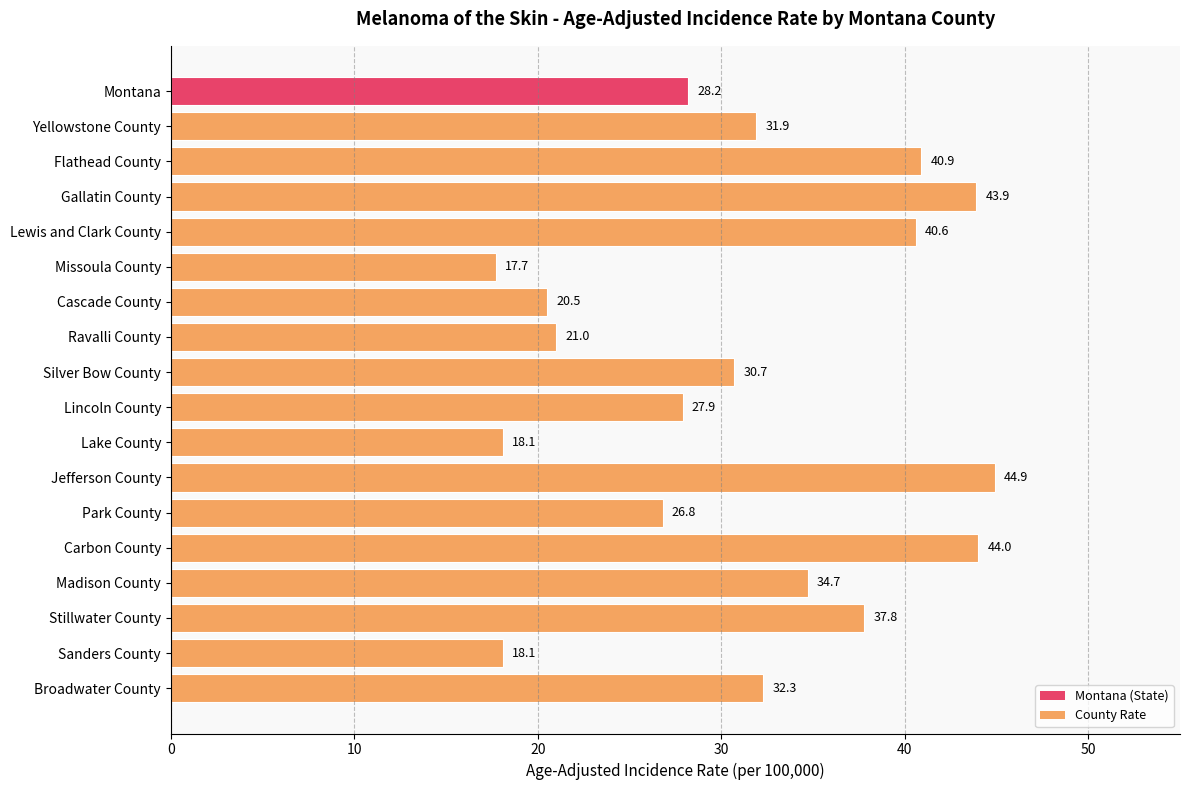

Approximately how many times larger is the value at Stillwater County compared to Silver Bow County?

1.2